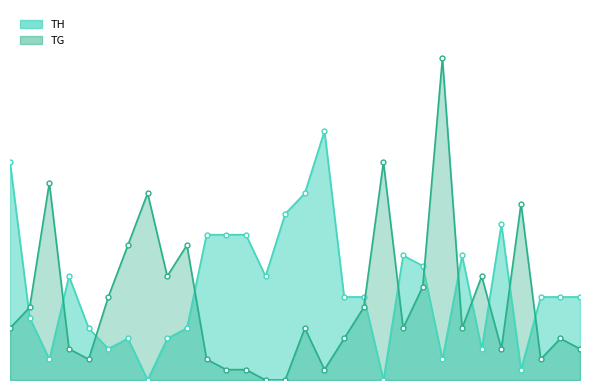

What is the difference between the highest and lowest values at 42276?

10